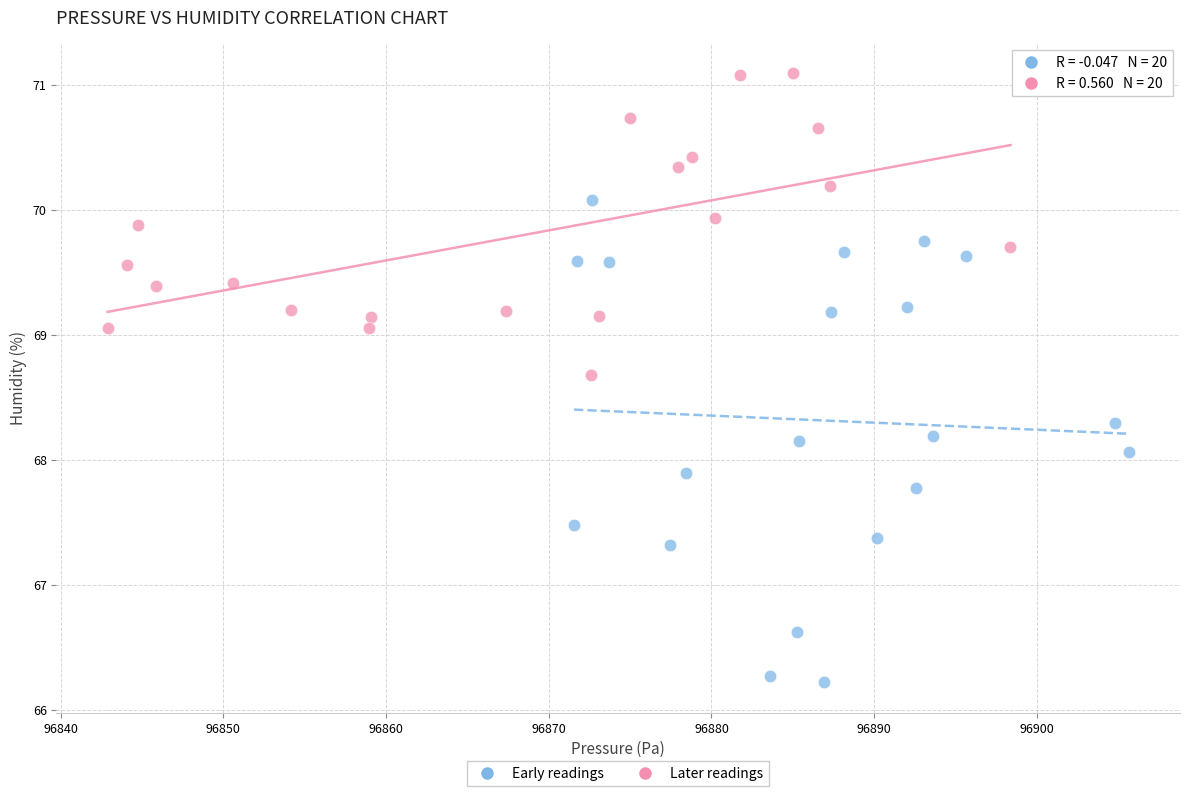

Which series contains the lowest Y value?

Early readings